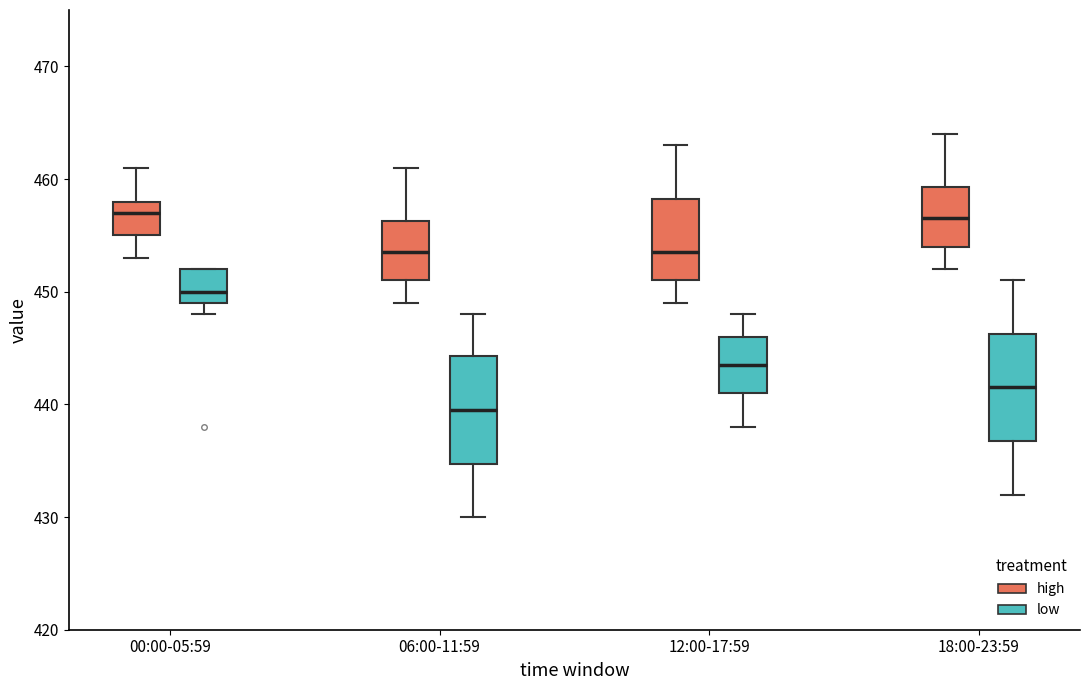

Reading left to right, read every box against the y-axis: the position of its median line, the range the box covers, and the ends of its whiskers. The values are not printed on the chart, so give them approximately, as read against the axis.

00:00-05:59 (high): median 457, box 455 to 458, whiskers 453 to 461
00:00-05:59 (low): median 450, box 449 to 452, whiskers 448 to 452
06:00-11:59 (high): median 454, box 451 to 456, whiskers 449 to 461
06:00-11:59 (low): median 440, box 435 to 444, whiskers 430 to 448
12:00-17:59 (high): median 454, box 451 to 458, whiskers 449 to 463
12:00-17:59 (low): median 444, box 441 to 446, whiskers 438 to 448
18:00-23:59 (high): median 457, box 454 to 459, whiskers 452 to 464
18:00-23:59 (low): median 442, box 437 to 446, whiskers 432 to 451